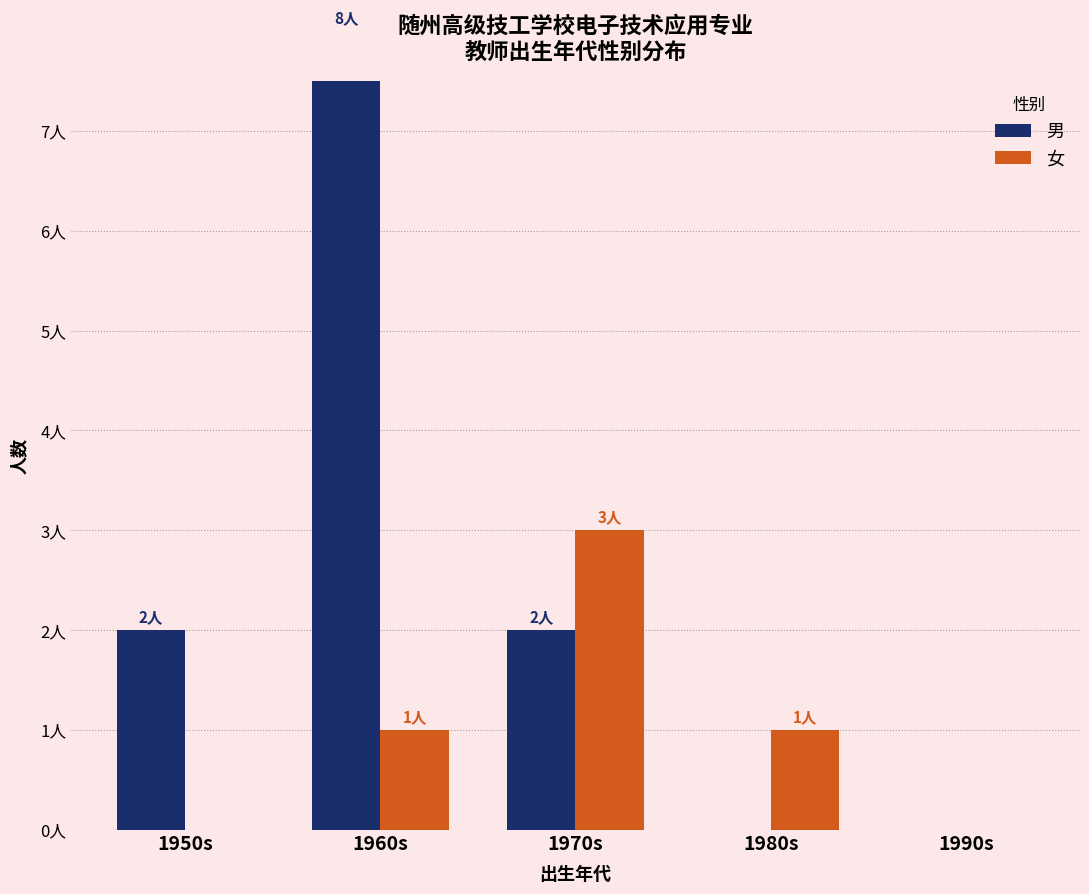

Which series has the largest range (max minus min)?

男